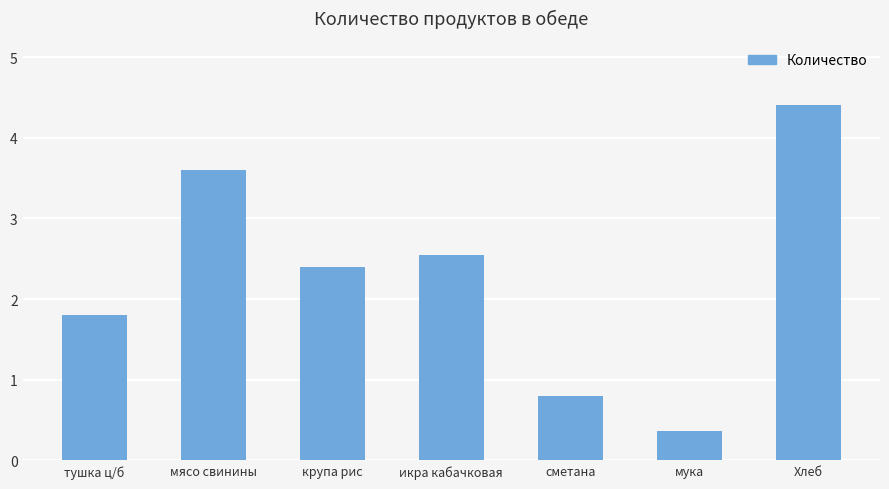

True or false: the data shows 2.7 at тушка ц/б.

False